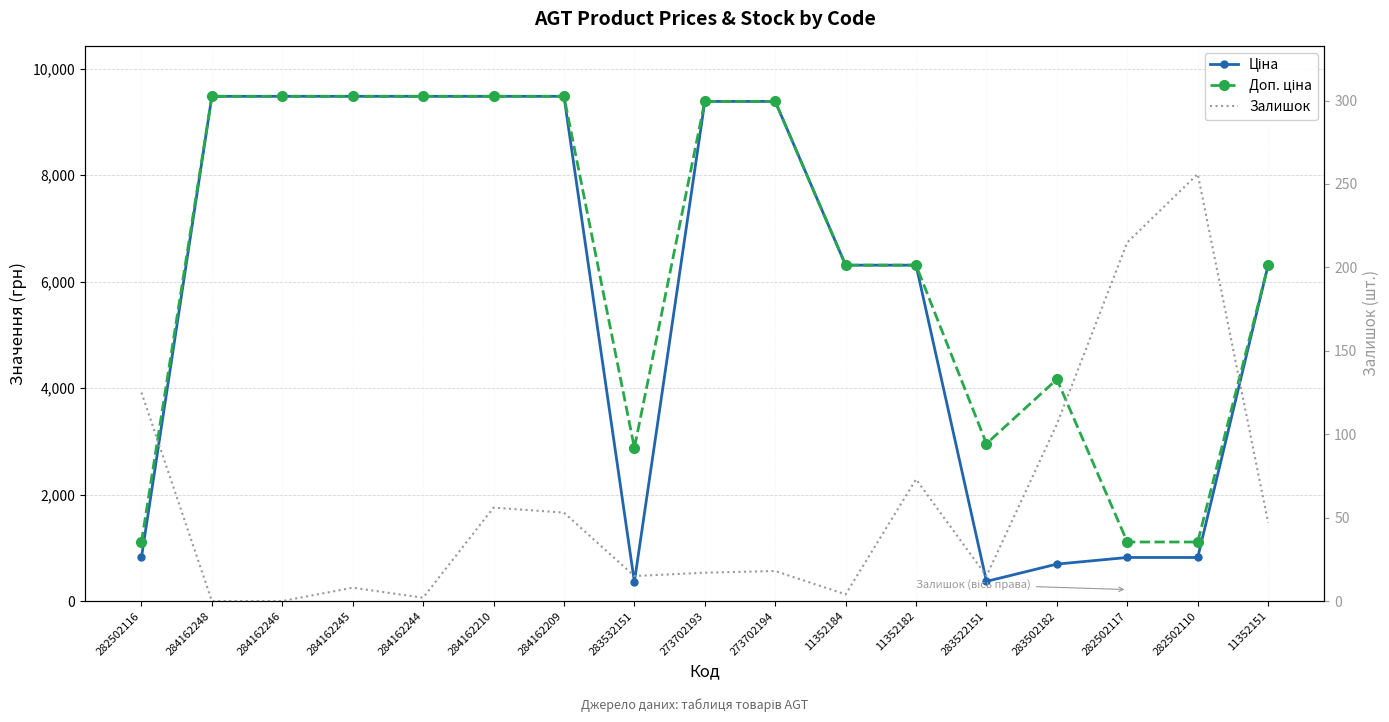

How many interior local valleys does the Доп. ціна series have?

2